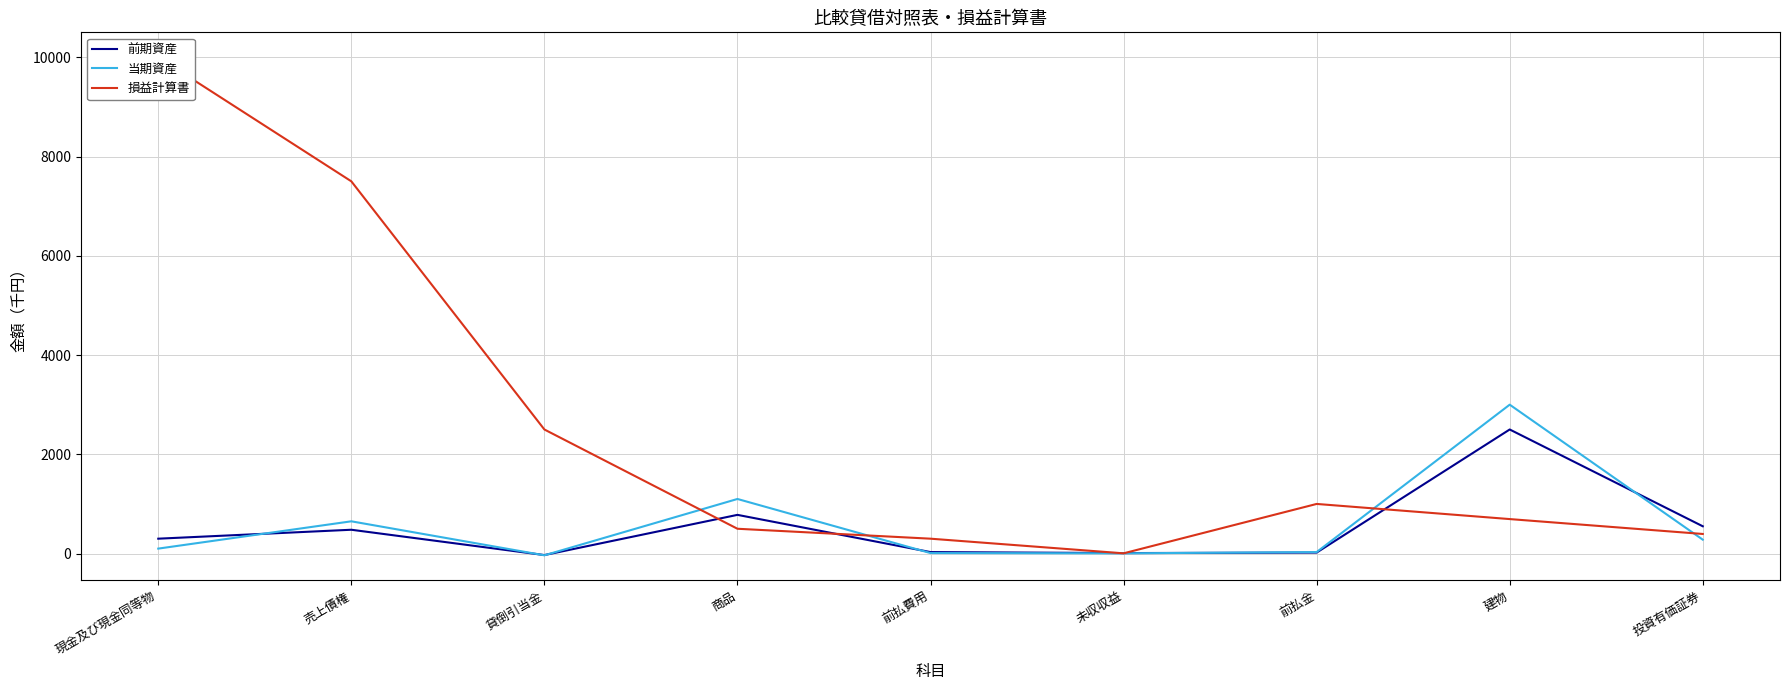

What is the greatest value displayed?

10000